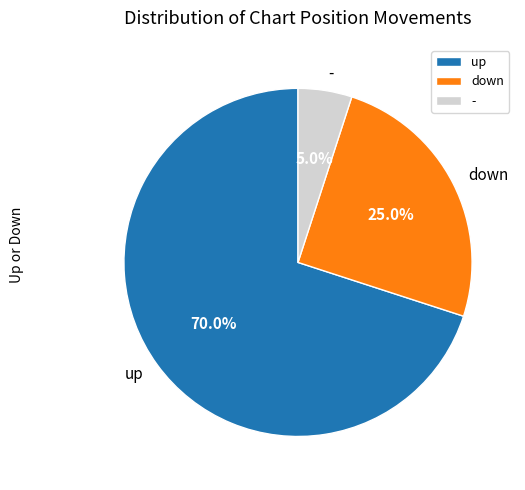

To the nearest percent, what portion does up represent?

70%